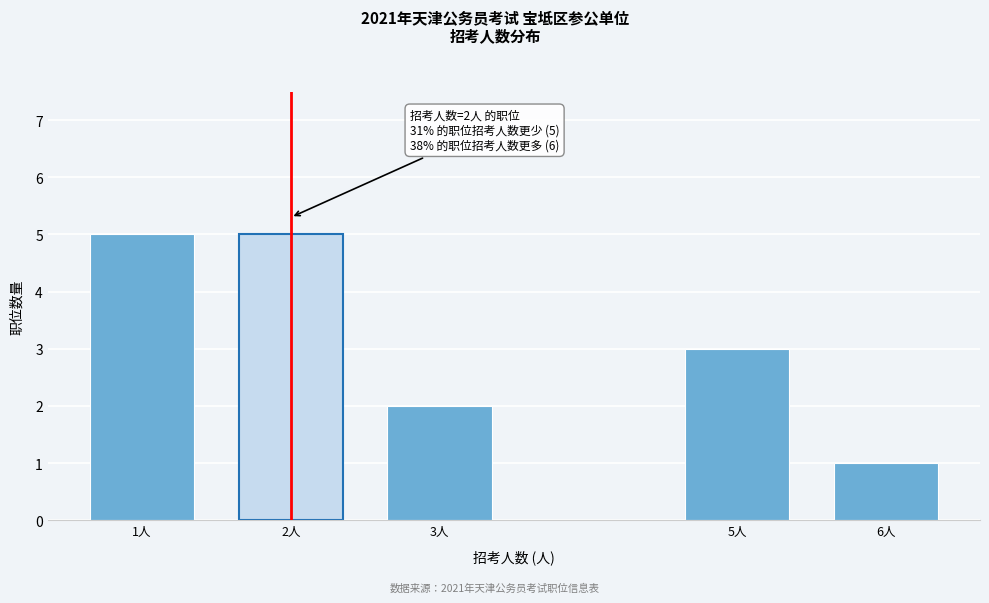

Reading left to right, what are all the values shown in this chart?

5	5	2	3	1